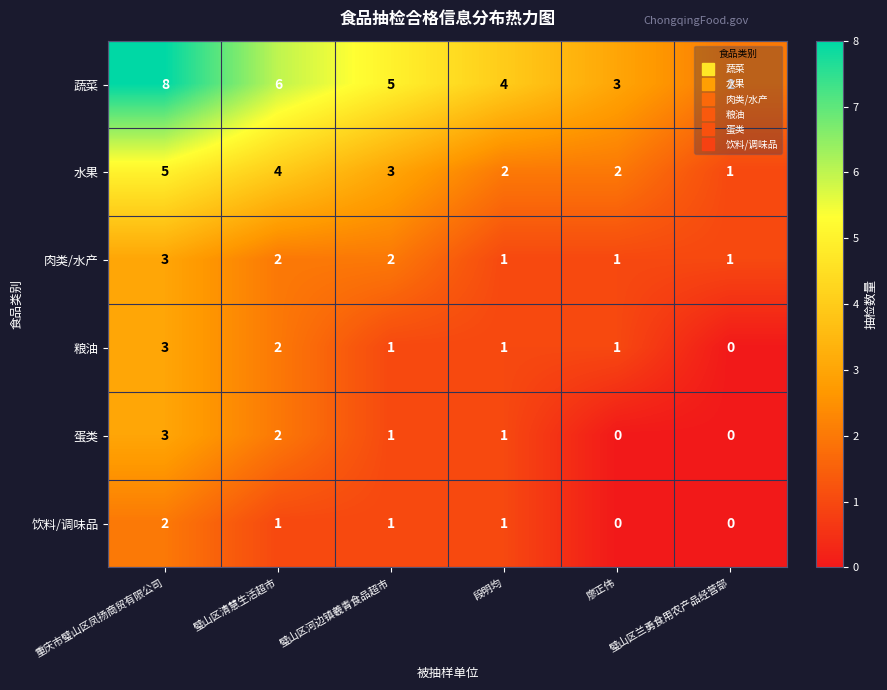

Which series has the largest total across all categories?

蔬菜